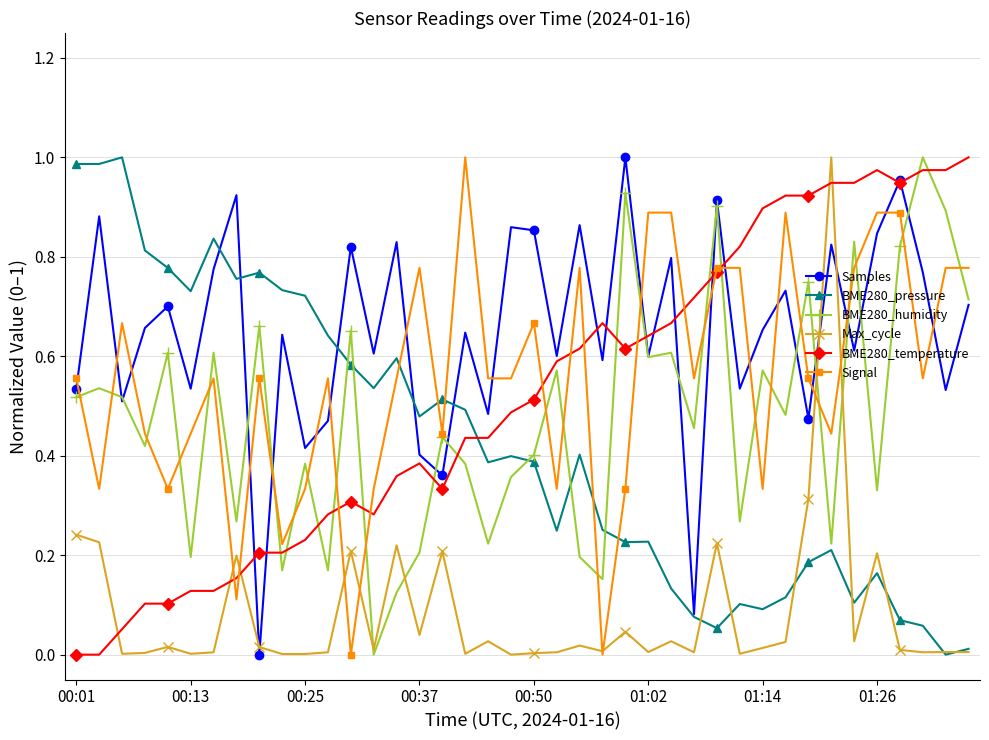

Does the chart have visible grid lines?

Yes